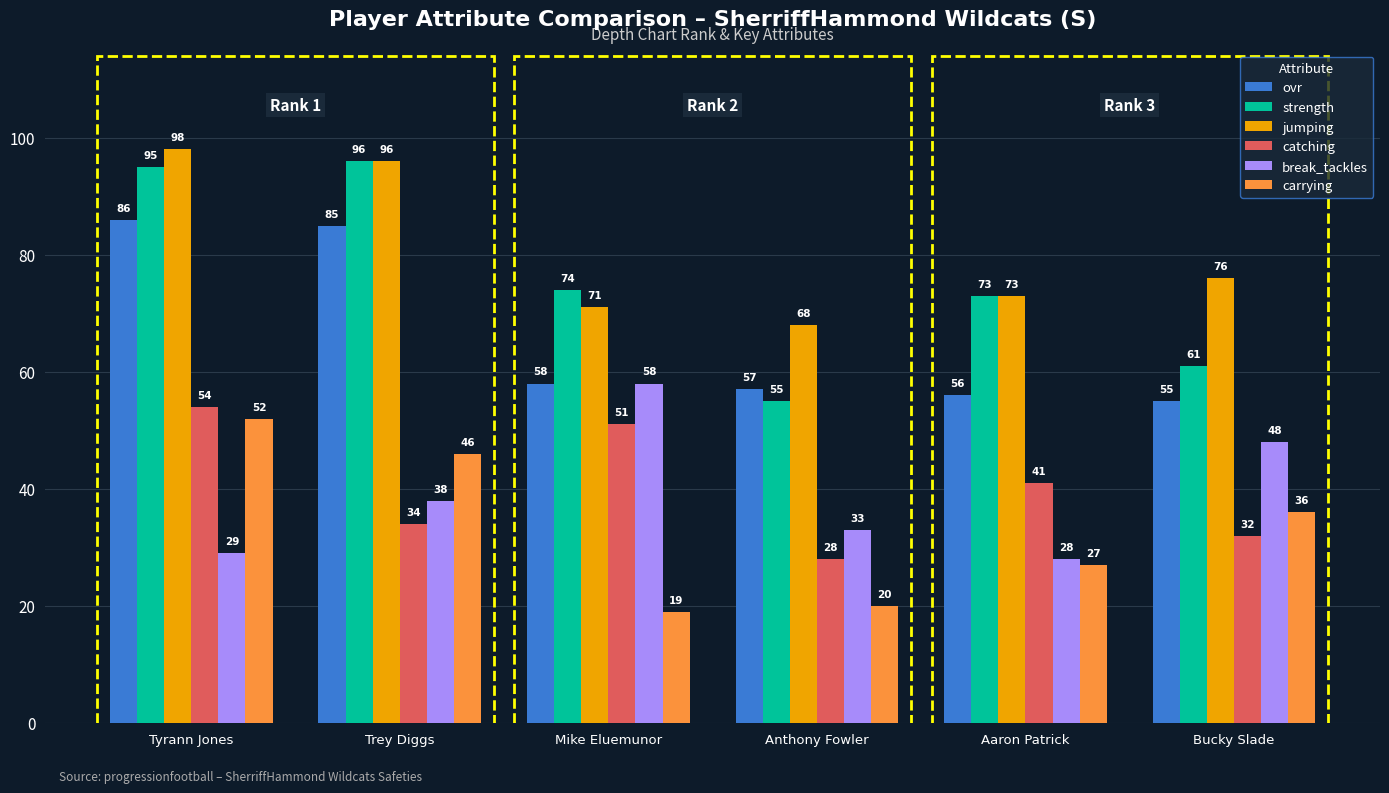

True or false: carrying has a value of 52 at Tyrann Jones.

True